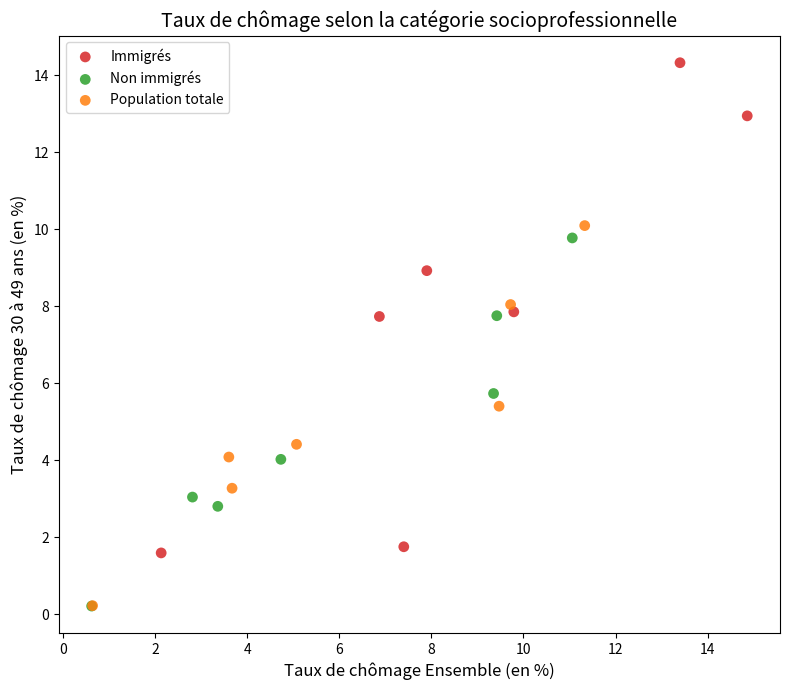

Which series contains the highest Y value?

Immigrés